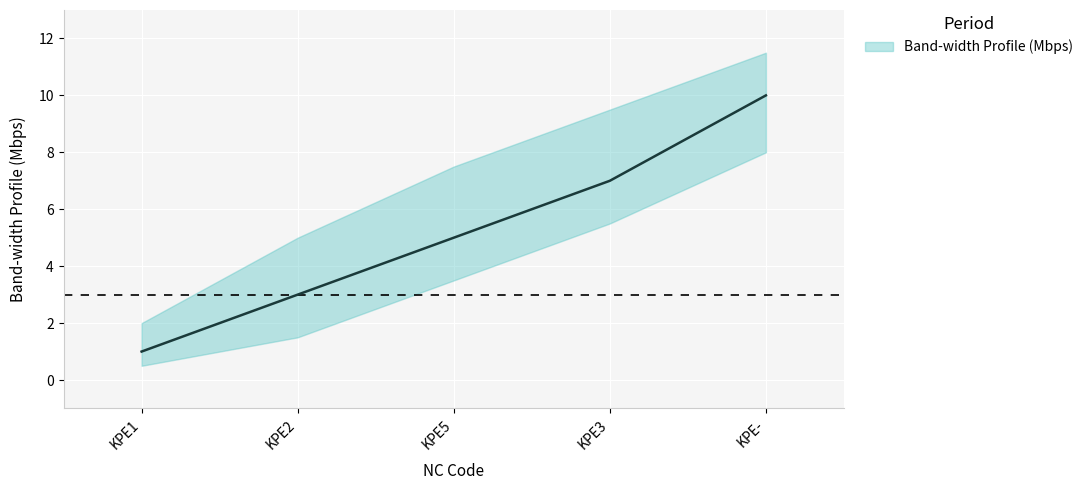

True or false: there are more than 2 points higher than both neighbors.

False